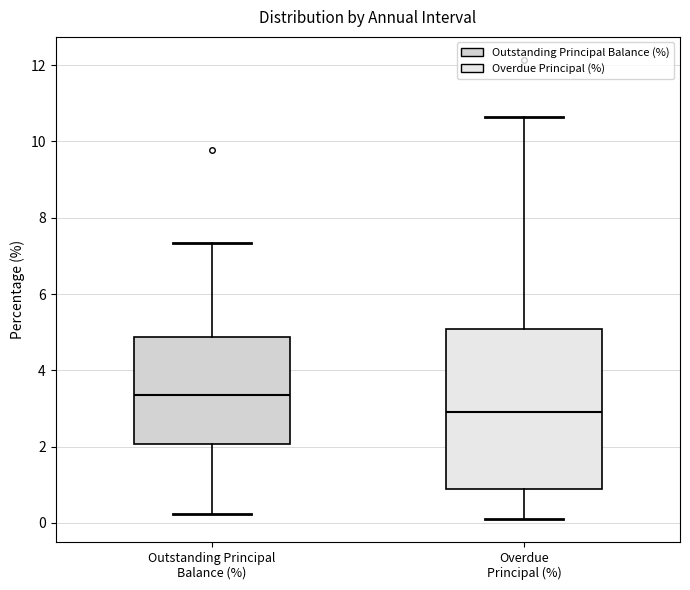

Reading left to right, transcribe this box plot: for each box, give where its median line is, the range the box spans, and where its two whiskers end, as read against the y-axis. The values are not printed on the chart, so give them approximately, as read against the axis.

Outstanding Principal Balance (%): median 3.4, box 2.0 to 4.8, whiskers 0.2 to 7.4
Overdue Principal (%): median 3.0, box 0.8 to 5.0, whiskers 0.2 to 10.6